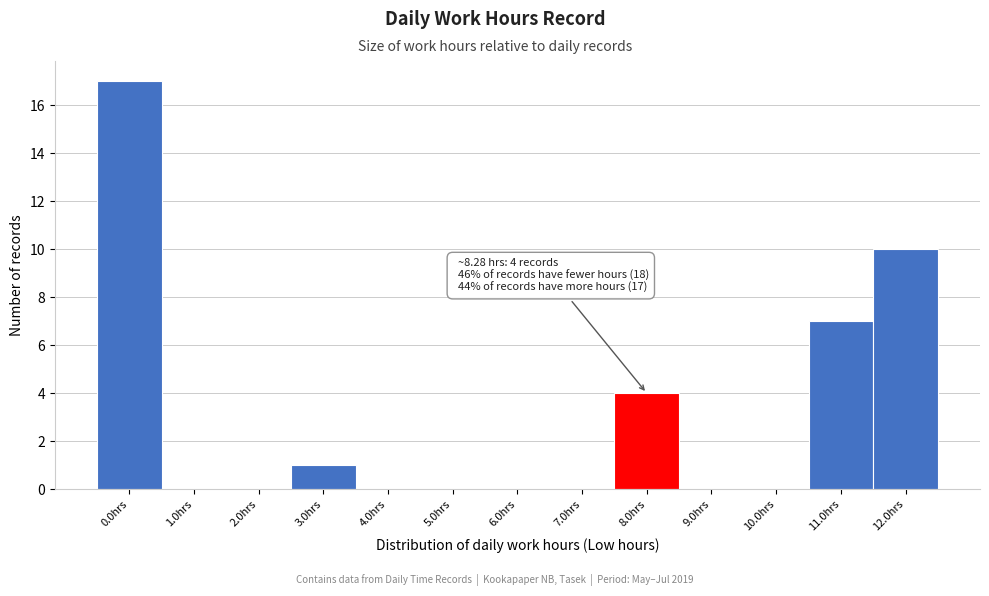

Reading left to right, list all the values displayed in this chart.

0.0hrs=17	1.0hrs=0	2.0hrs=0	3.0hrs=1	4.0hrs=0	5.0hrs=0	6.0hrs=0	7.0hrs=0	8.0hrs=4	9.0hrs=0	10.0hrs=0	11.0hrs=7	12.0hrs=10